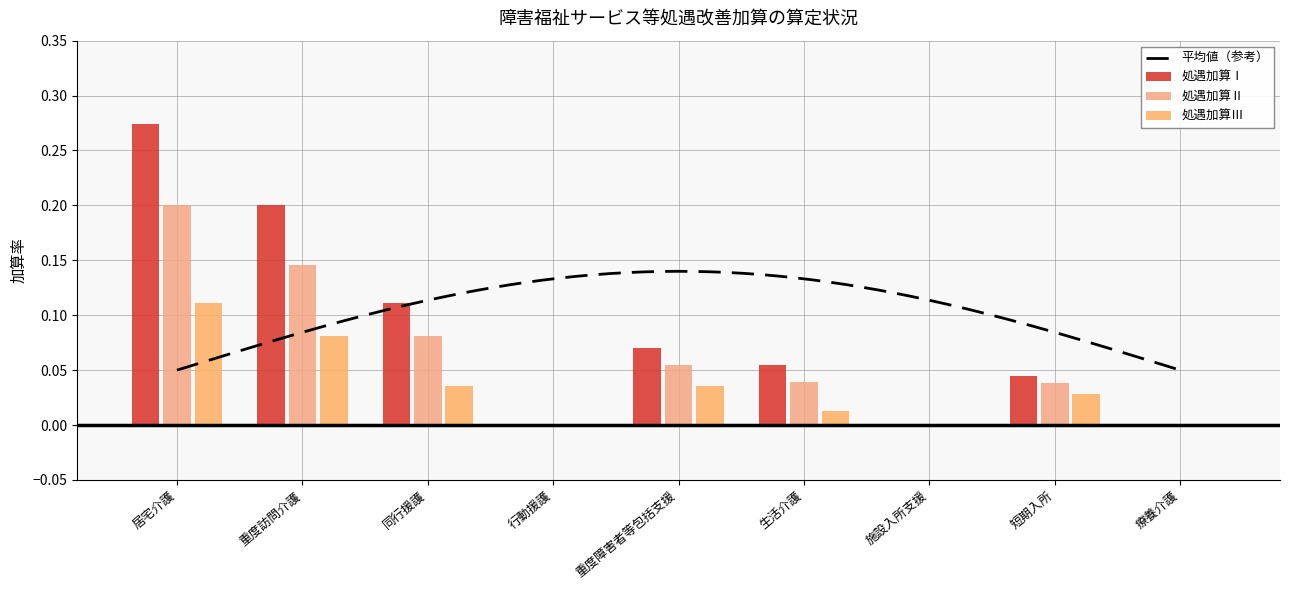

Rank the series by their average value, from highest to lowest.

処遇加算Ⅰ, 処遇加算Ⅱ, 処遇加算Ⅲ